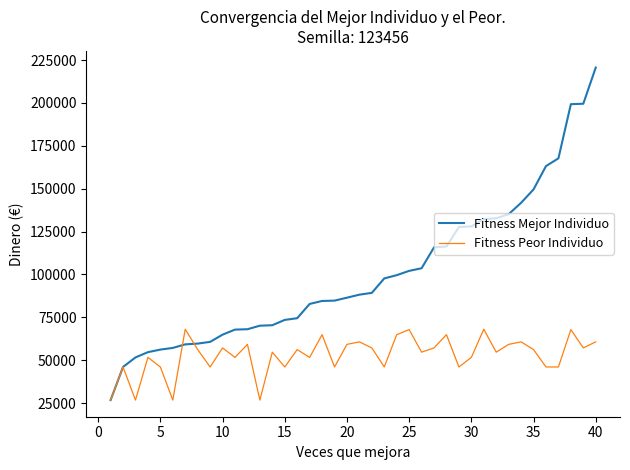

What are all the series names shown in the legend?

Fitness Mejor Individuo, Fitness Peor Individuo